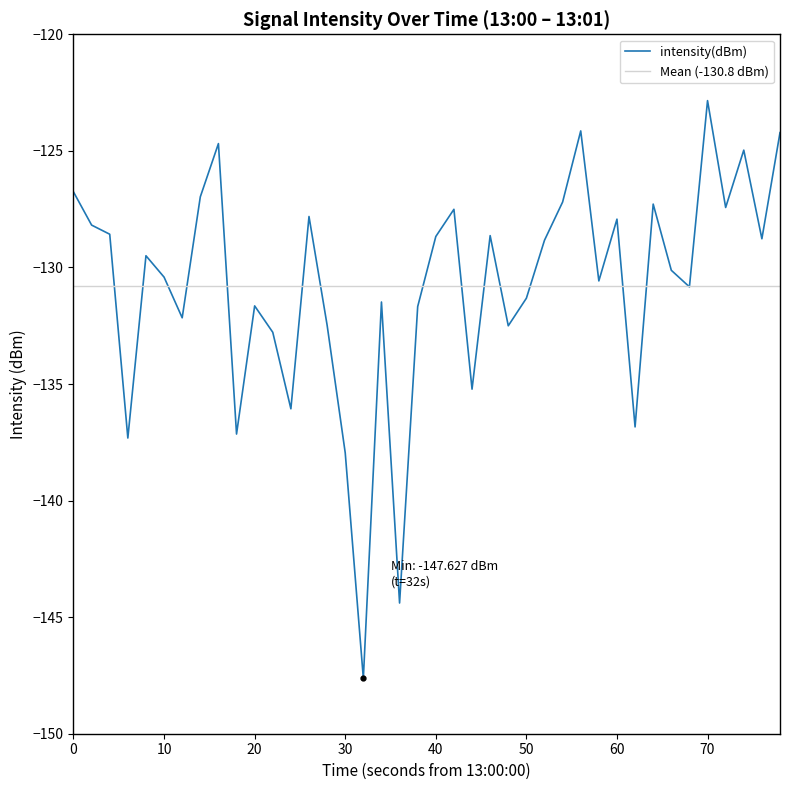

What is the maximum value for intensity(dBm)?

-122.8